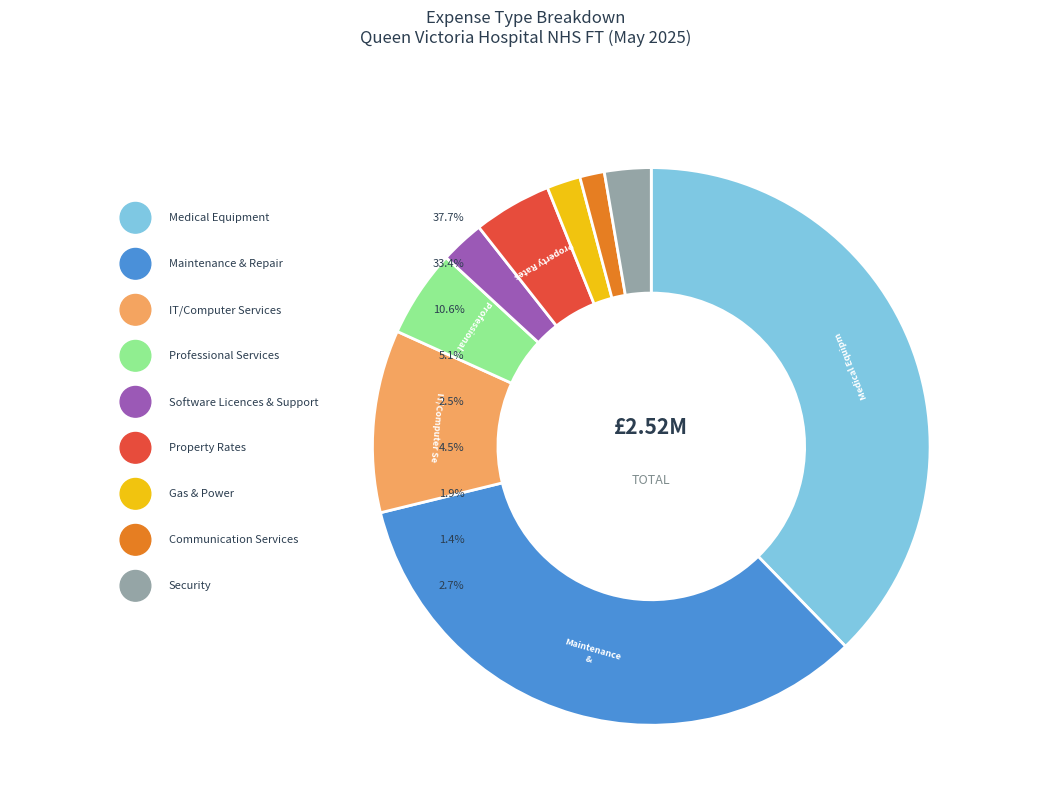

Count the number of slices in the pie.

9